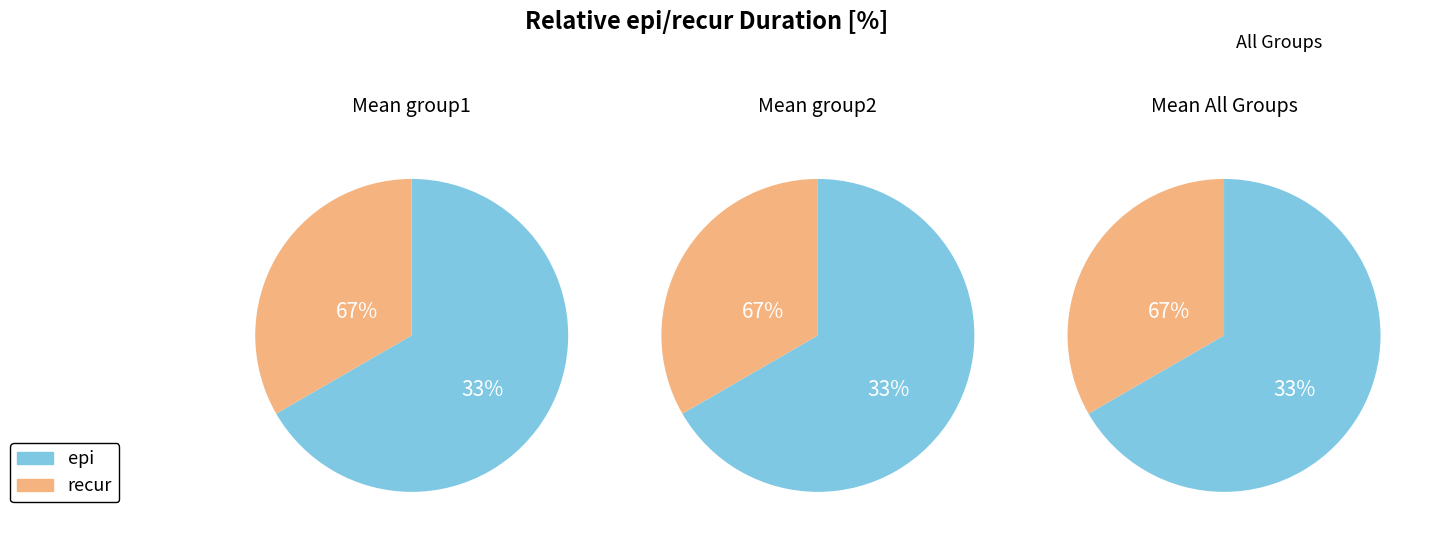

Is it true that 5 is 17% of the pie?

True